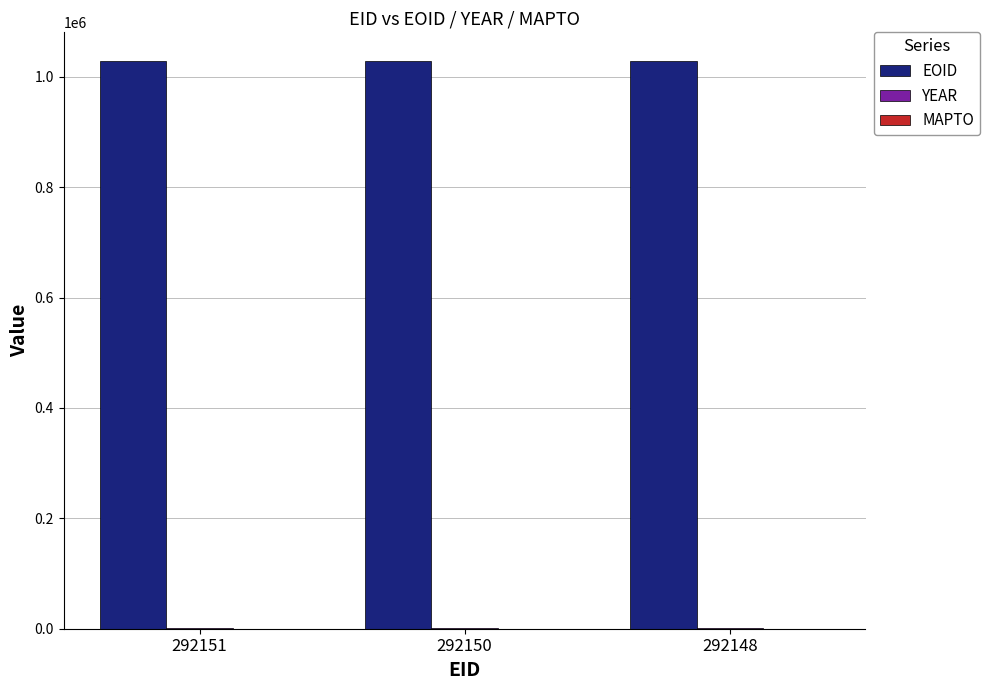

Which series has the largest total across all categories?

EOID